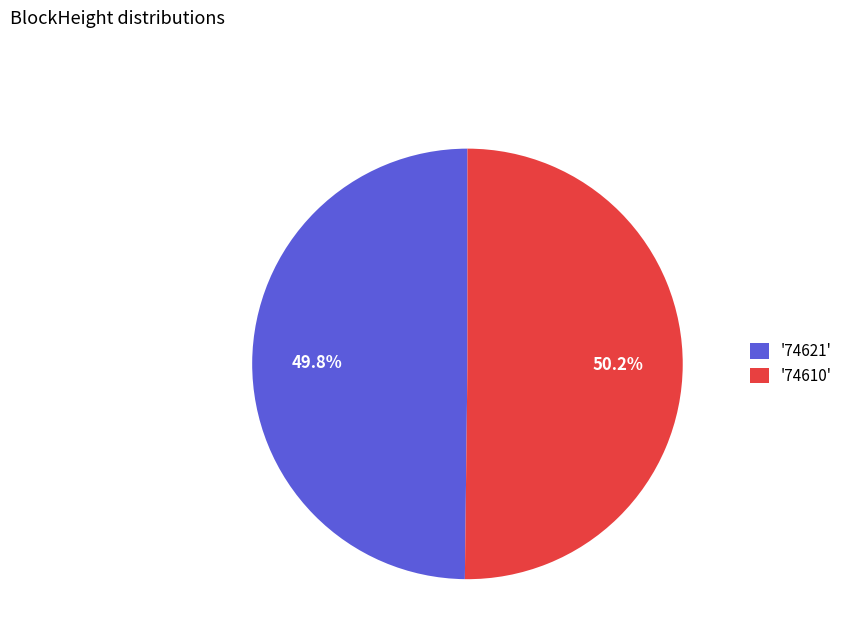

What is the ratio of the value at '74610' to the value at '74621'?

1.0